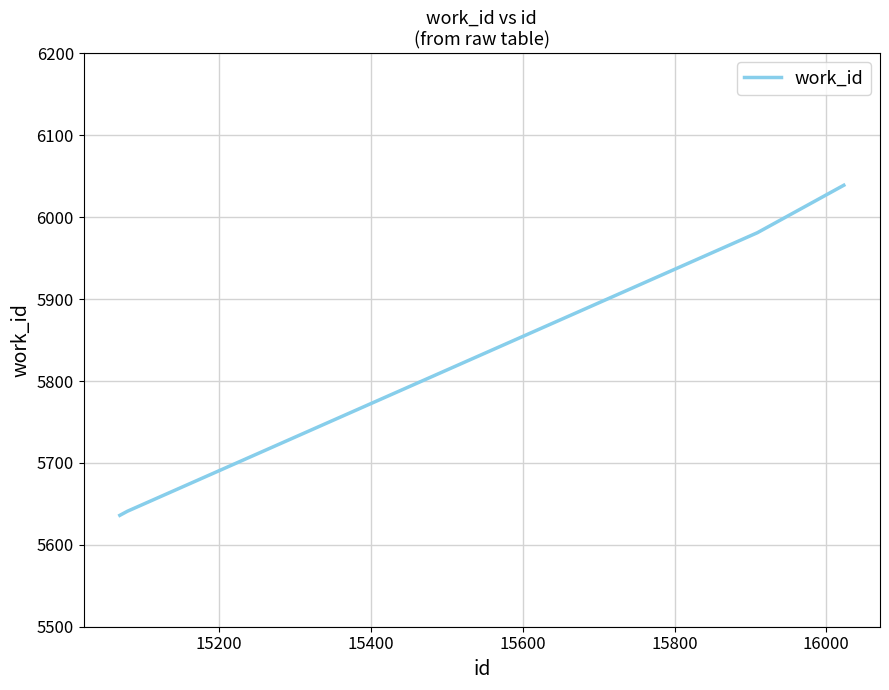

What is the difference between the maximum and minimum values?

403